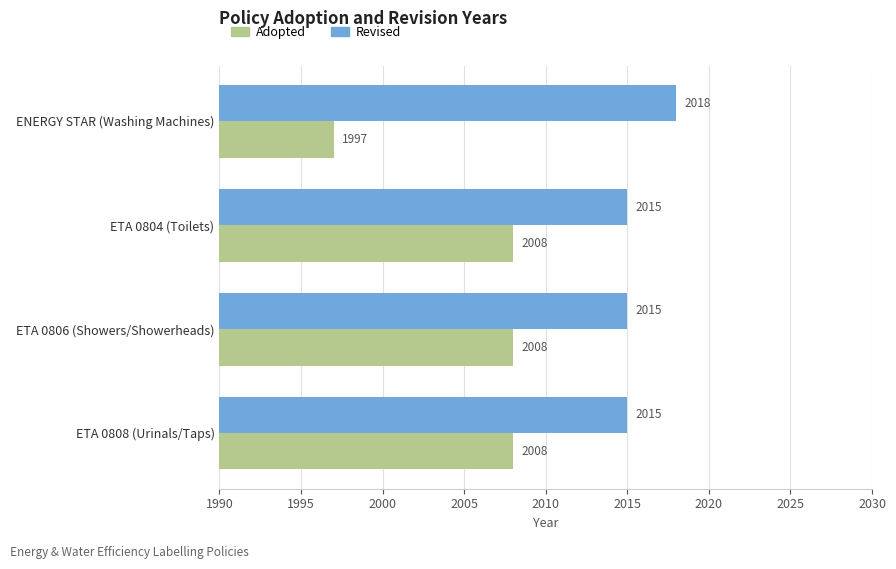

How many series are shown in this chart?

2